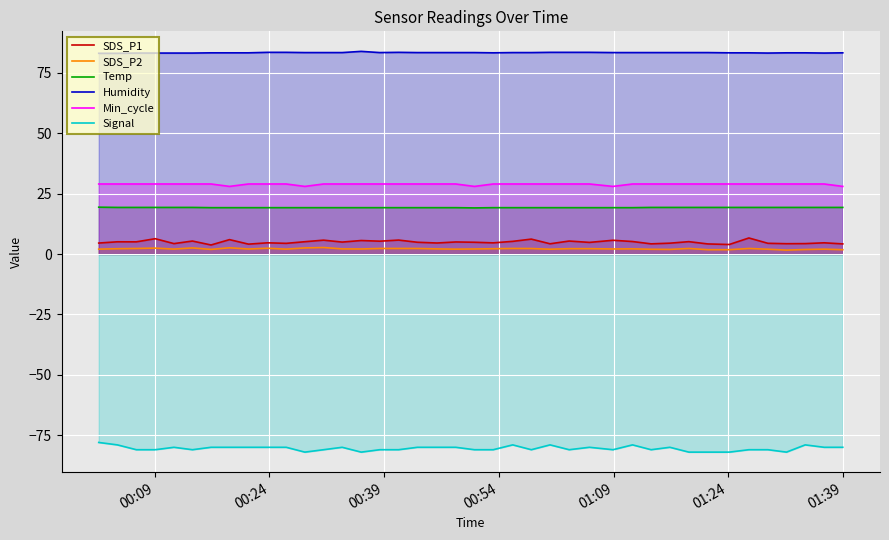

Reading right to left, what are all the values shown in this chart?

SDS_P1: 4.2	4.7	4.3	4.3	4.5	6.7	4.0	4.2	5.1	4.5	4.2	5.2	5.7	4.8	5.4	4.2	6.2	5.2	4.6	4.9	5.0	4.6	4.9	5.8	5.3	5.6	5.0	5.8	5.1	4.4	4.7	4.1	6.0	3.8	5.4	4.3	6.3	5.0	5.1	4.5
SDS_P2: 1.8	2.0	1.9	1.6	2.0	2.3	1.8	1.8	2.3	1.9	2.0	2.1	2.1	2.2	2.2	2.0	2.3	2.3	2.2	2.1	2.0	2.1	2.3	2.3	2.3	2.1	2.1	2.7	2.5	2.0	2.4	2.1	2.6	1.9	2.5	2.0	2.5	2.3	2.2	2.0
Temp: 19.3	19.3	19.3	19.3	19.3	19.3	19.3	19.3	19.3	19.3	19.3	19.2	19.2	19.2	19.2	19.2	19.2	19.2	19.2	19.1	19.2	19.2	19.2	19.2	19.2	19.2	19.2	19.2	19.2	19.2	19.2	19.2	19.2	19.2	19.3	19.3	19.3	19.3	19.3	19.4
Humidity: 83.3	83.2	83.3	83.3	83.2	83.3	83.3	83.4	83.4	83.4	83.4	83.4	83.4	83.5	83.5	83.5	83.4	83.4	83.3	83.4	83.4	83.4	83.4	83.5	83.4	83.9	83.4	83.4	83.4	83.5	83.5	83.3	83.3	83.3	83.2	83.2	83.2	83.2	83.1	83.1
Min_cycle: 28.0	29.0	29.0	29.0	29.0	29.0	29.0	29.0	29.0	29.0	29.0	29.0	28.0	29.0	29.0	29.0	29.0	29.0	29.0	28.0	29.0	29.0	29.0	29.0	29.0	29.0	29.0	29.0	28.0	29.0	29.0	29.0	28.0	29.0	29.0	29.0	29.0	29.0	29.0	29.0
Signal: -80.0	-80.0	-79.0	-82.0	-81.0	-81.0	-82.0	-82.0	-82.0	-80.0	-81.0	-79.0	-81.0	-80.0	-81.0	-79.0	-81.0	-79.0	-81.0	-81.0	-80.0	-80.0	-80.0	-81.0	-81.0	-82.0	-80.0	-81.0	-82.0	-80.0	-80.0	-80.0	-80.0	-80.0	-81.0	-80.0	-81.0	-81.0	-79.0	-78.0